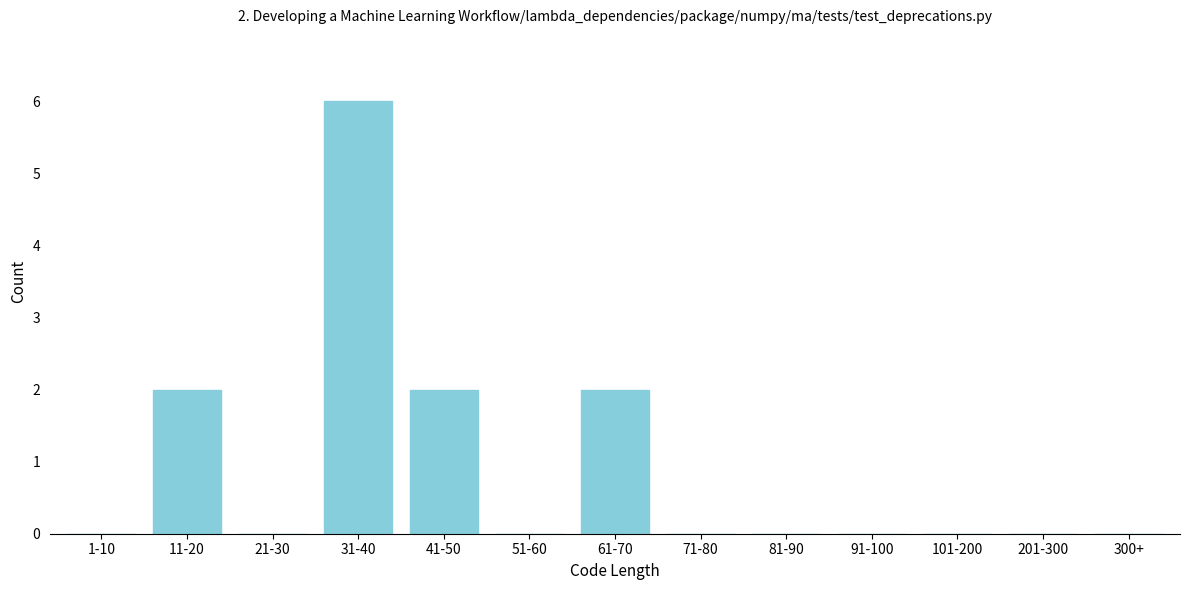

Reading left to right, what are all the values shown in this chart?

1-10=0	11-20=2	21-30=0	31-40=6	41-50=2	51-60=0	61-70=2	71-80=0	81-90=0	91-100=0	101-200=0	201-300=0	300+=0